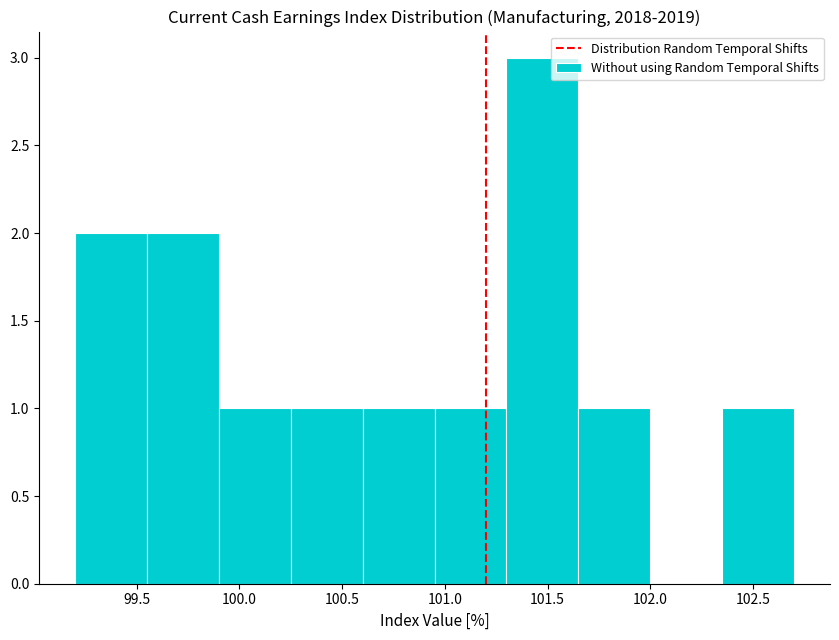

Over which range of the x-axis is the bar tallest?

101.30 to 101.65